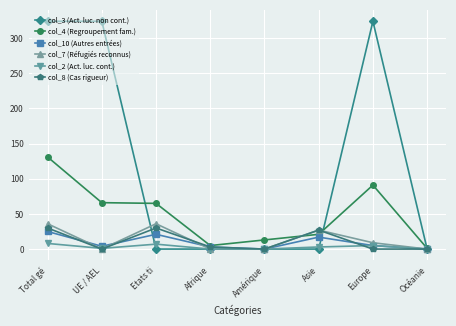

What is the label of the 6th point from the right?

Etats ti